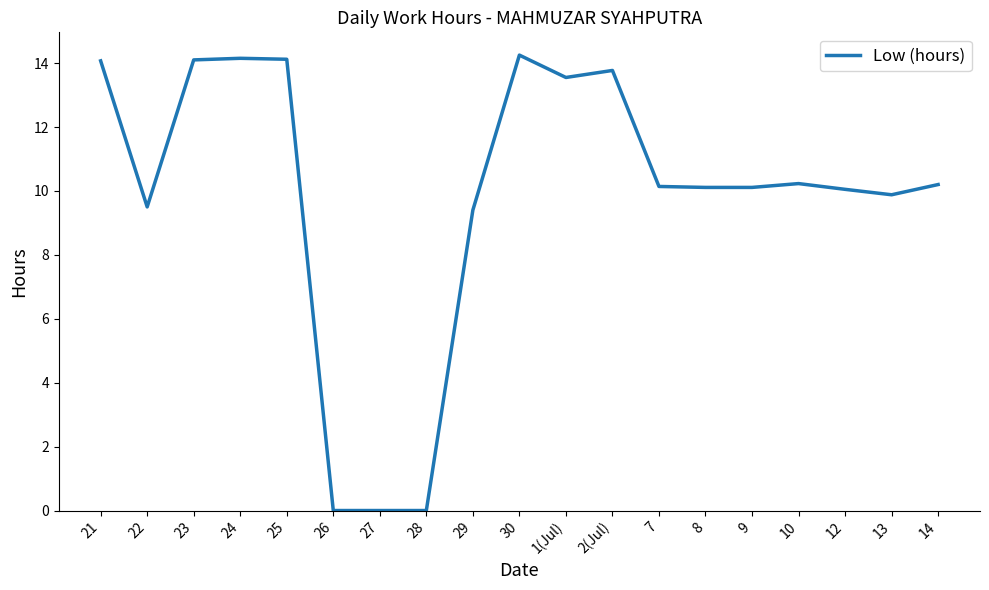

What position from the right is 30?

10